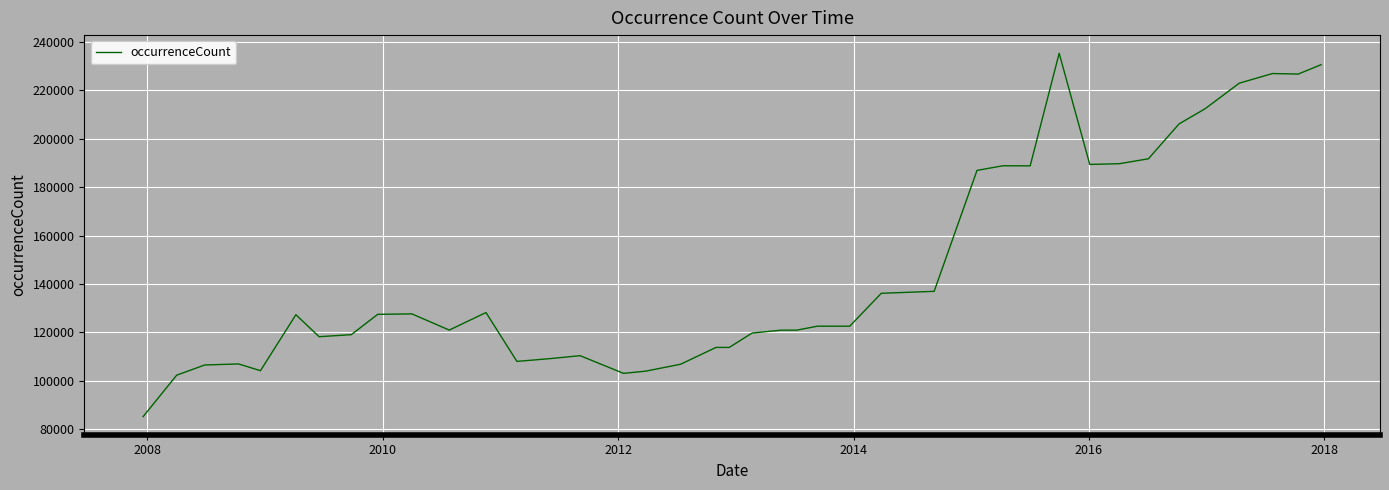

What is the greatest value displayed?

235384